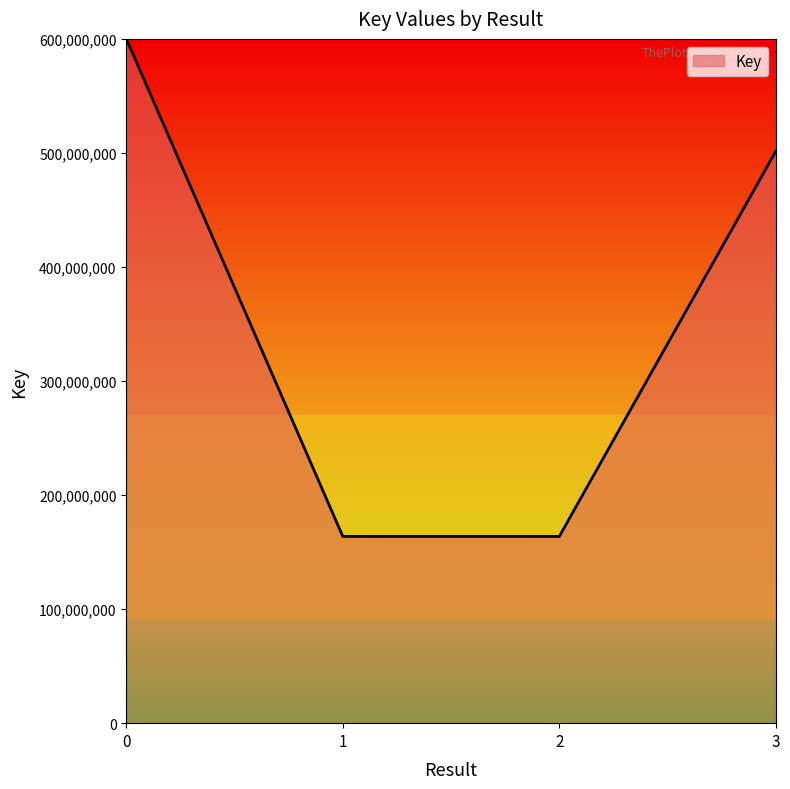

True or false: the data has more than 2 interior local peaks.

False